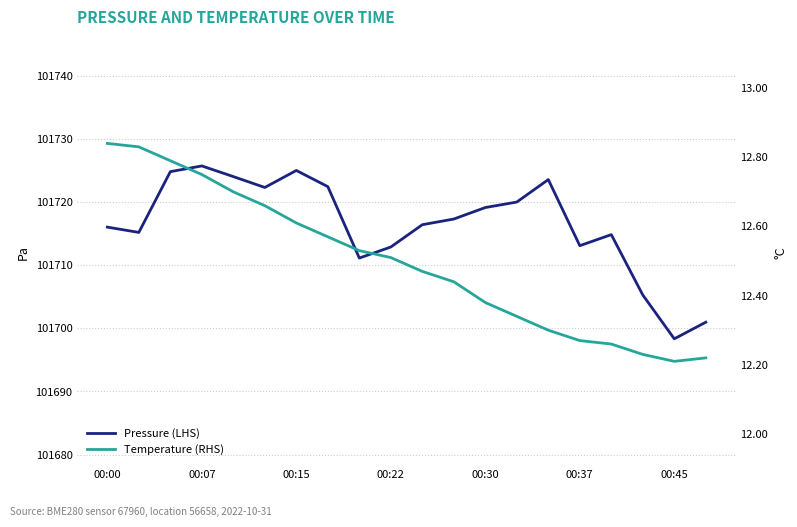

At which category does Temperature (RHS) reach its first local valley?

00:45